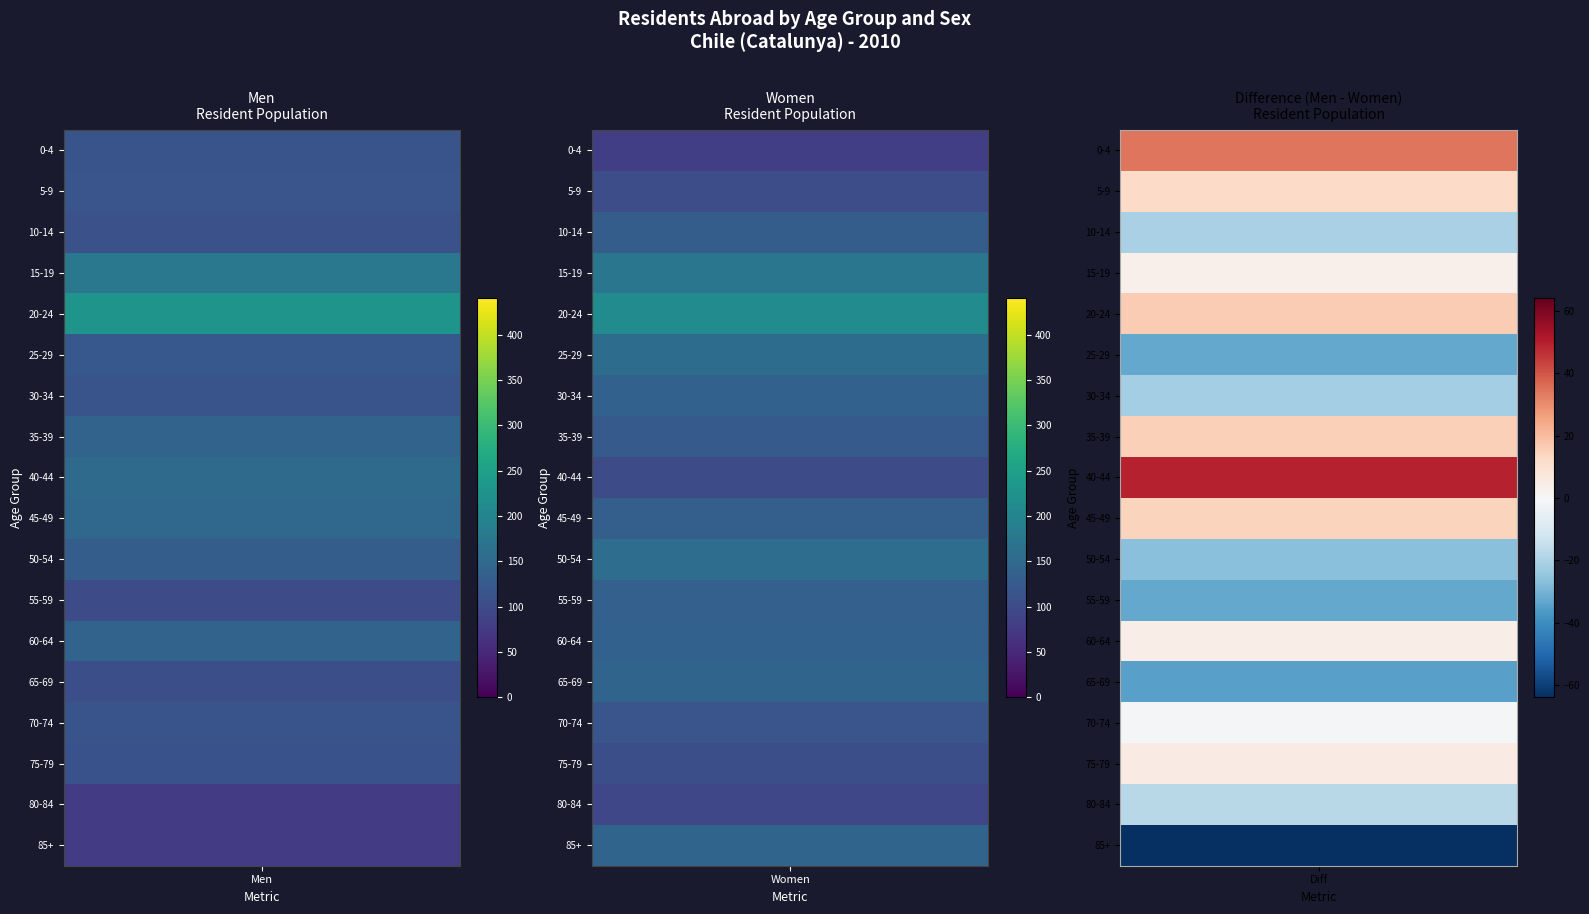

Which label corresponds to the smallest value in the chart?

80-84